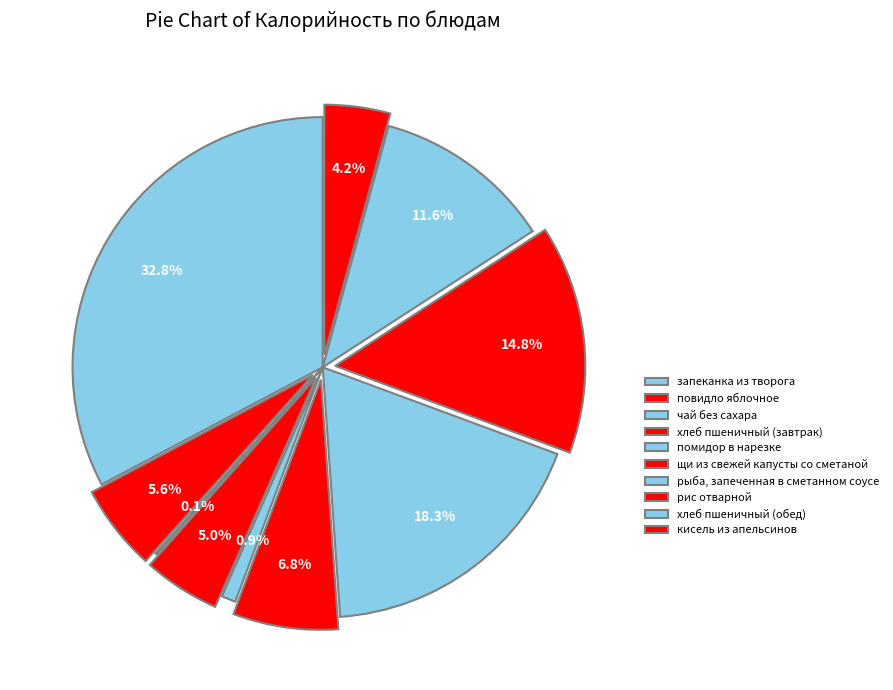

How much of the chart is everything except помидор в нарезке?

99.1%